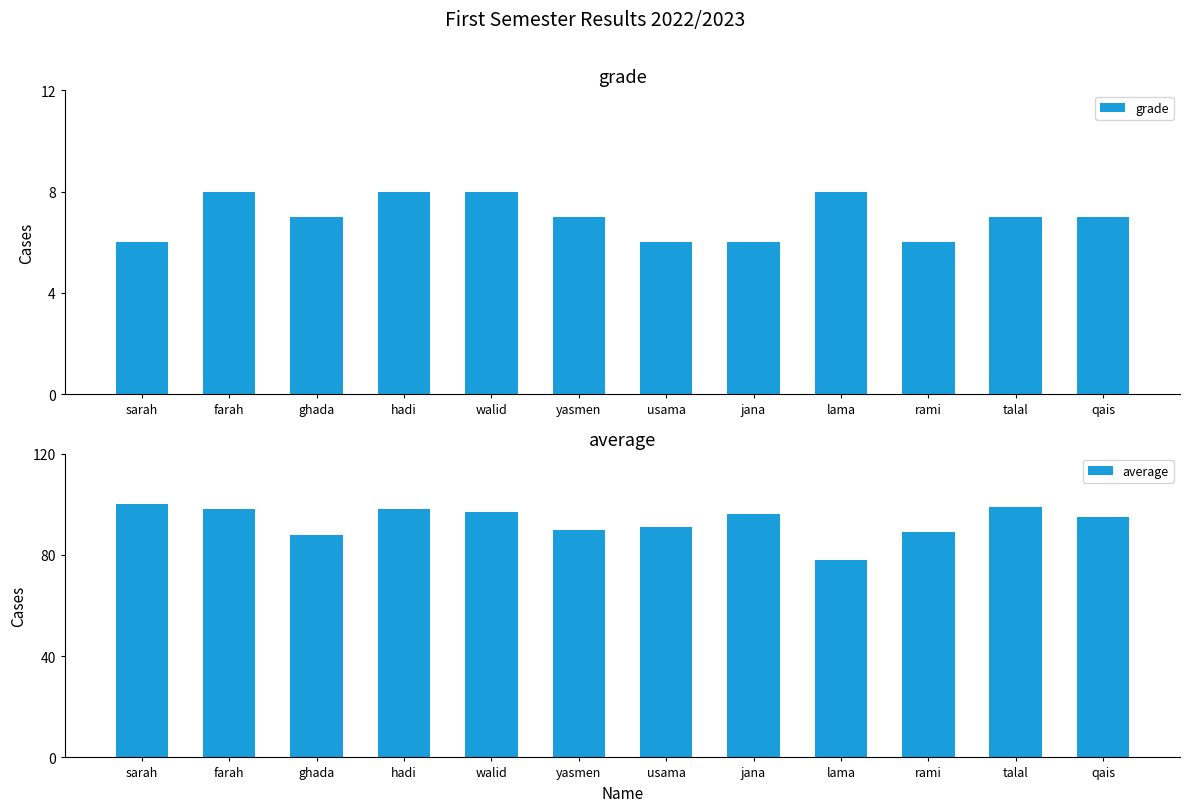

What is the total value across all series at jana?

102